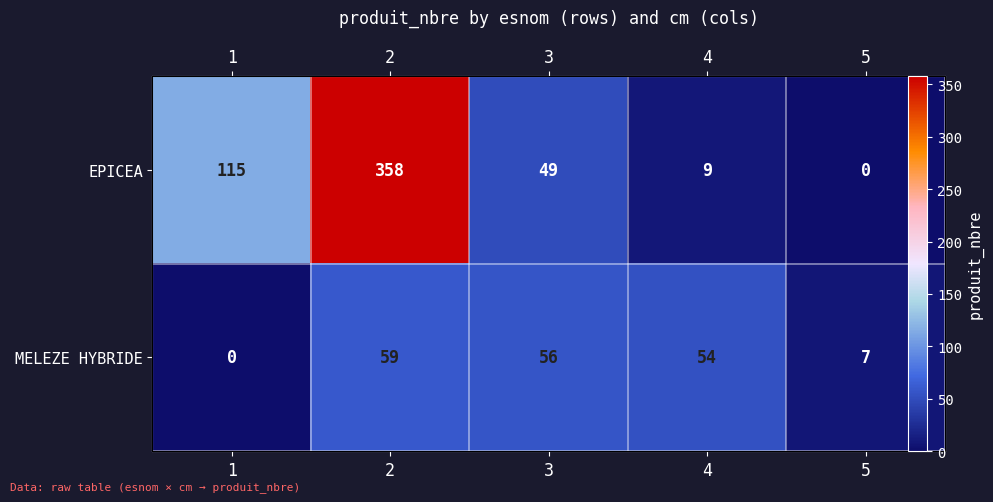

Which series has the largest total across all categories?

EPICEA